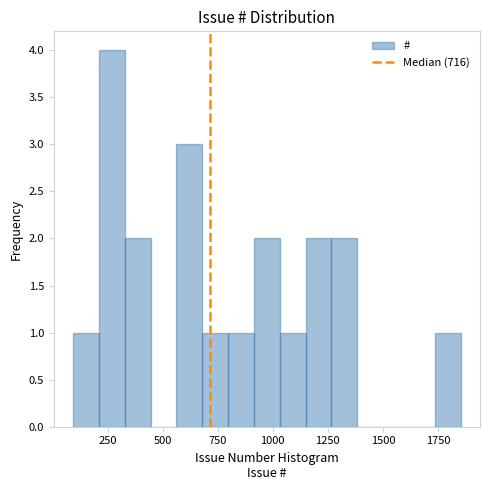

Around what value on the x-axis is the tallest bar? Give the approximate position of its centre, as read against the axis.

250